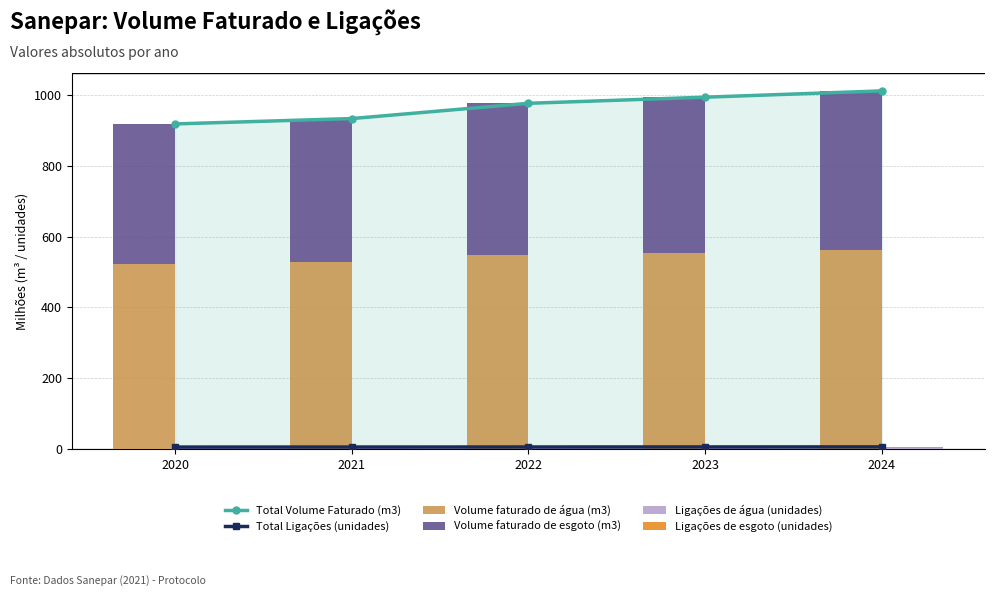

How many data points in Volume faturado de esgoto (m3) are above 428?

3